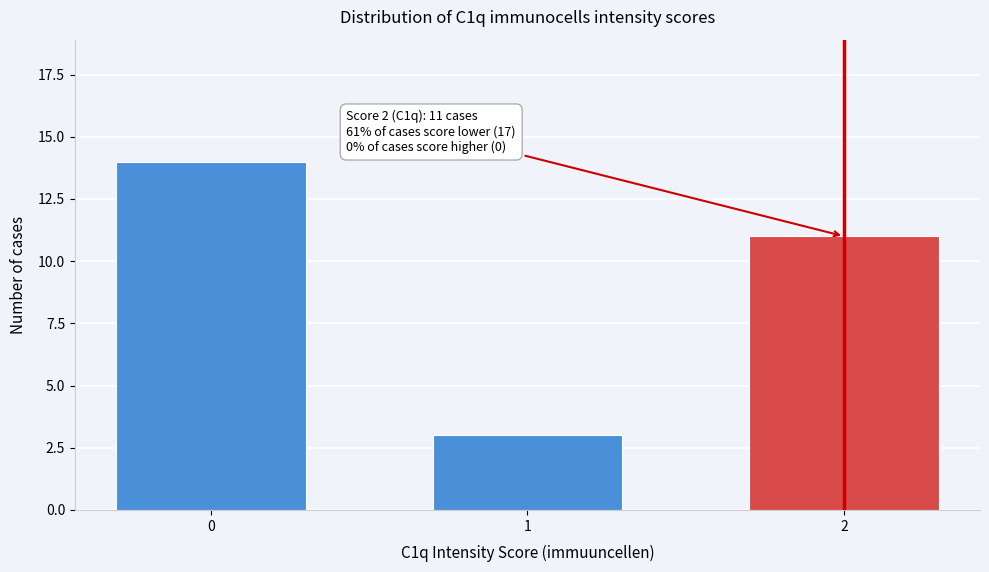

Reading right to left, extract all data points from this chart.

11	3	14